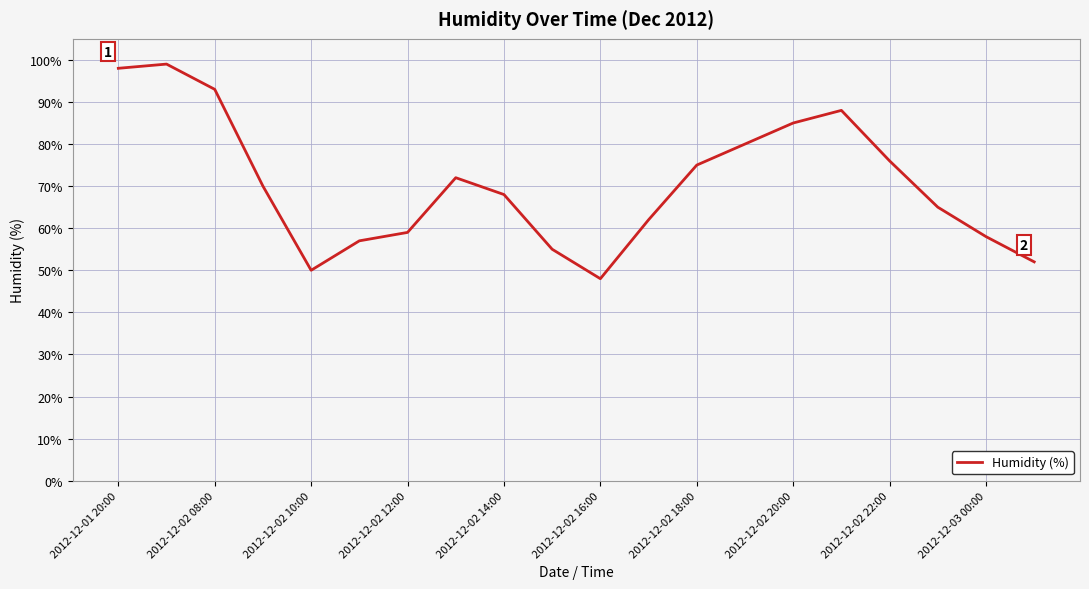

Count the number of data series in this chart.

1